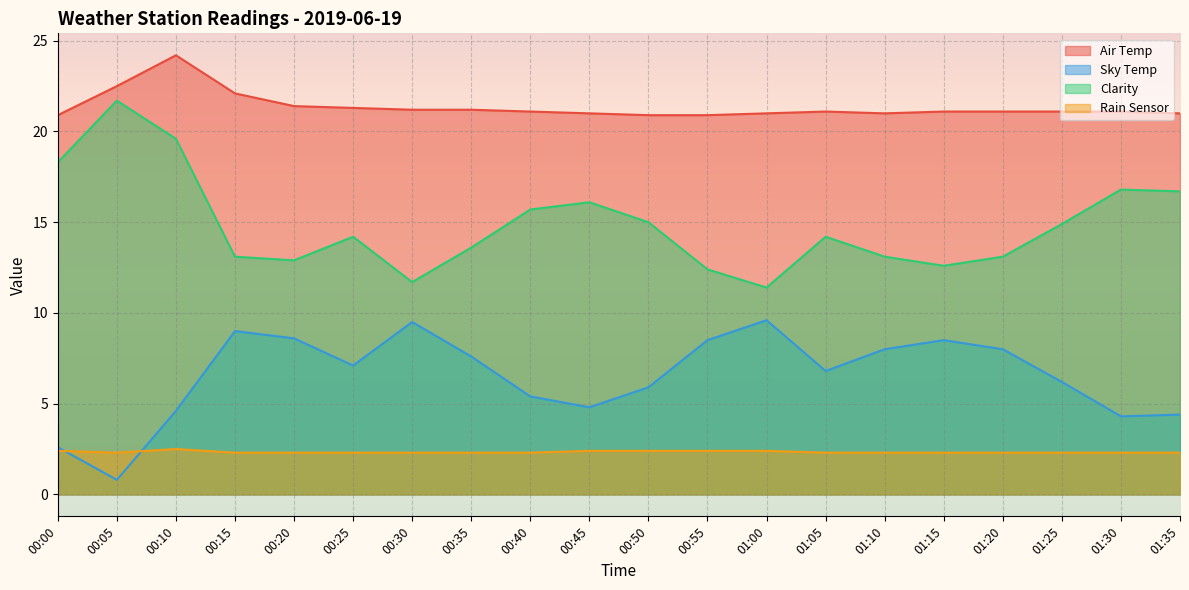

True or false: Rain Sensor and Air Temp cross at least once.

False